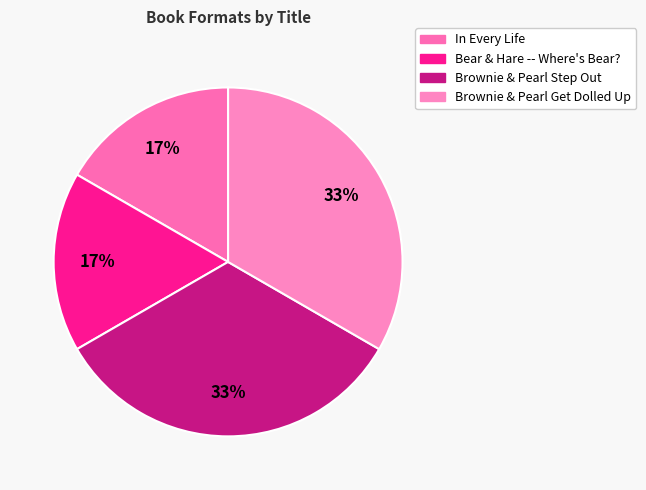

How many slices are in this pie chart?

4